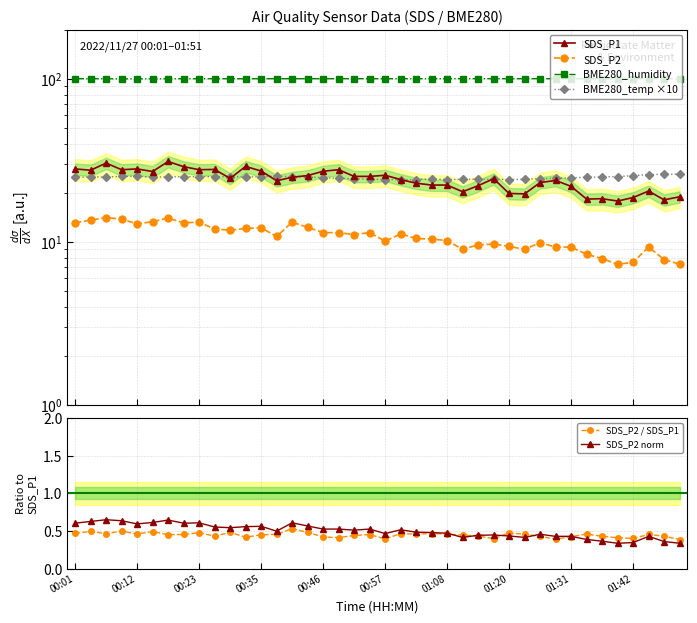

Count the SDS_P2 / SDS_P1 values in the range 0 to 1.

40